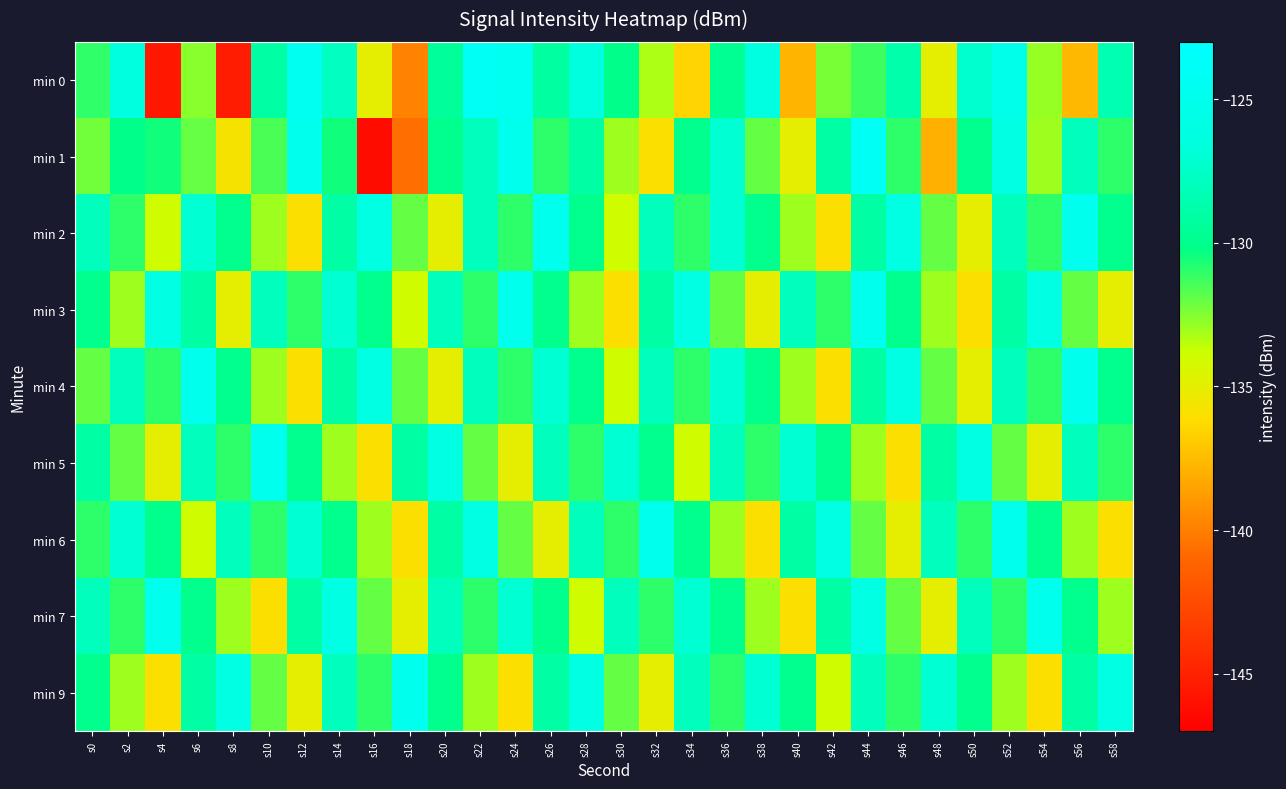

Which category has the highest value across all series?

s44